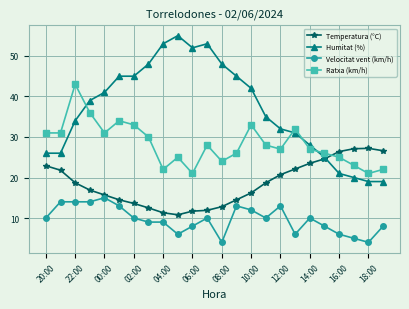

Which series ends up on top after the final intersection of Temperatura (°C) and Humitat (%)?

Temperatura (°C)